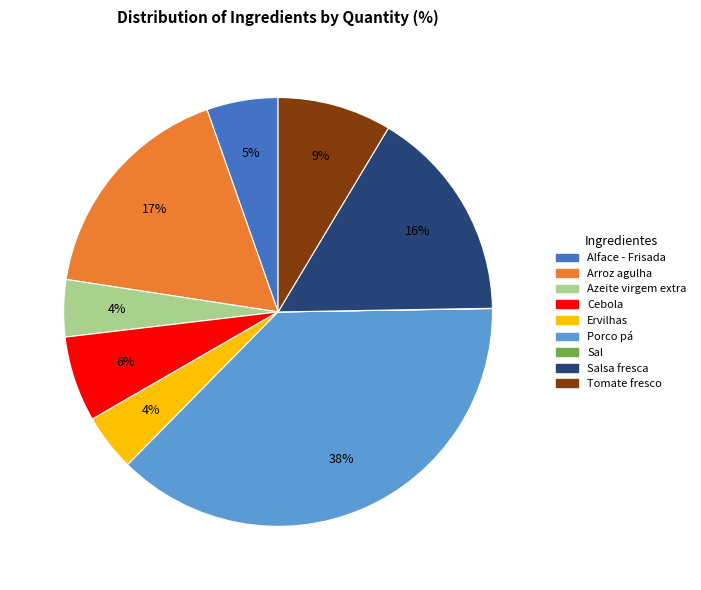

Is there any slice that represents more than half of the pie?

No